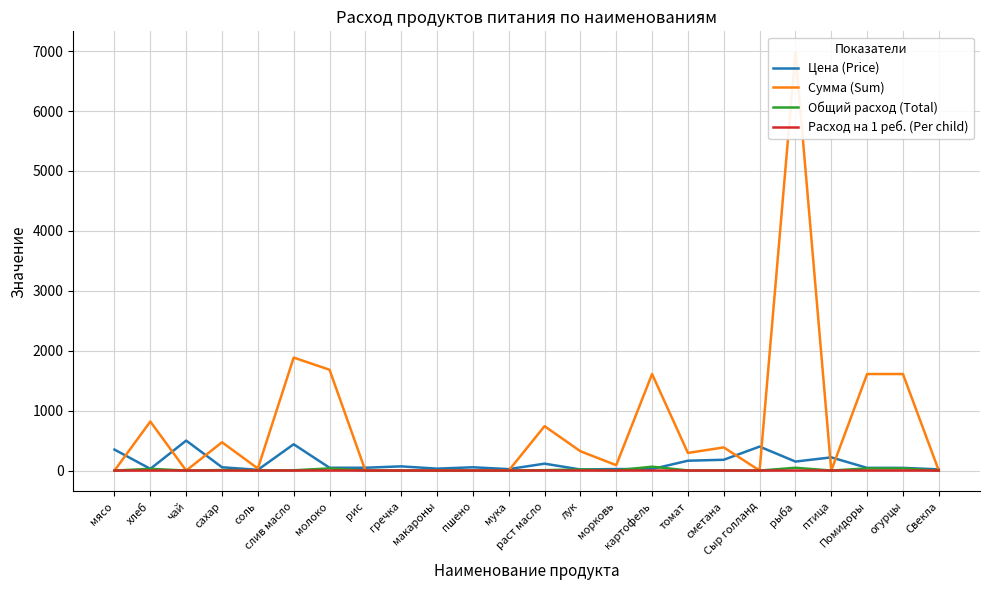

At which category does Расход на 1 реб. (Per child) reach its first local peak?

хлеб